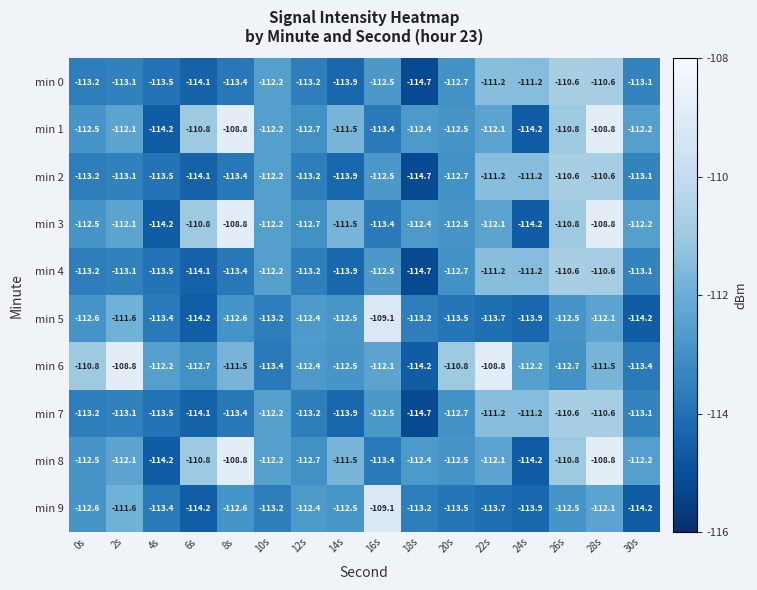

At which category does the chart reach its minimum across all series?

18s